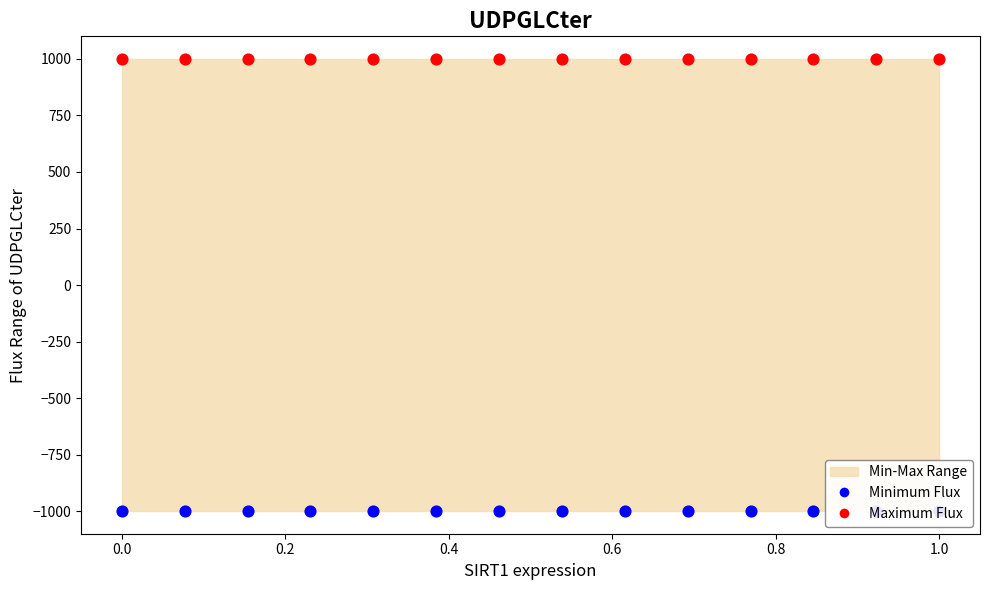

Is the value of Maximum Flux at 1.2 greater than the value of Minimum Flux at 10?

Yes